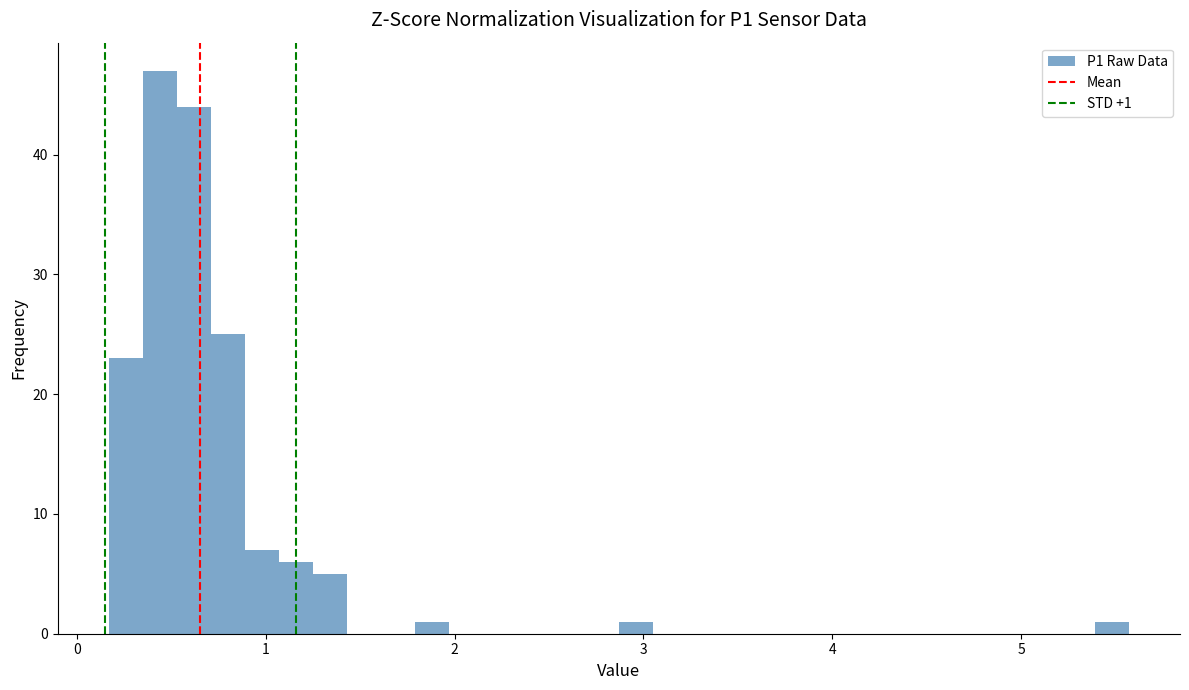

Read against the x-axis, roughly where is the centre of the tallest bar?

0.4